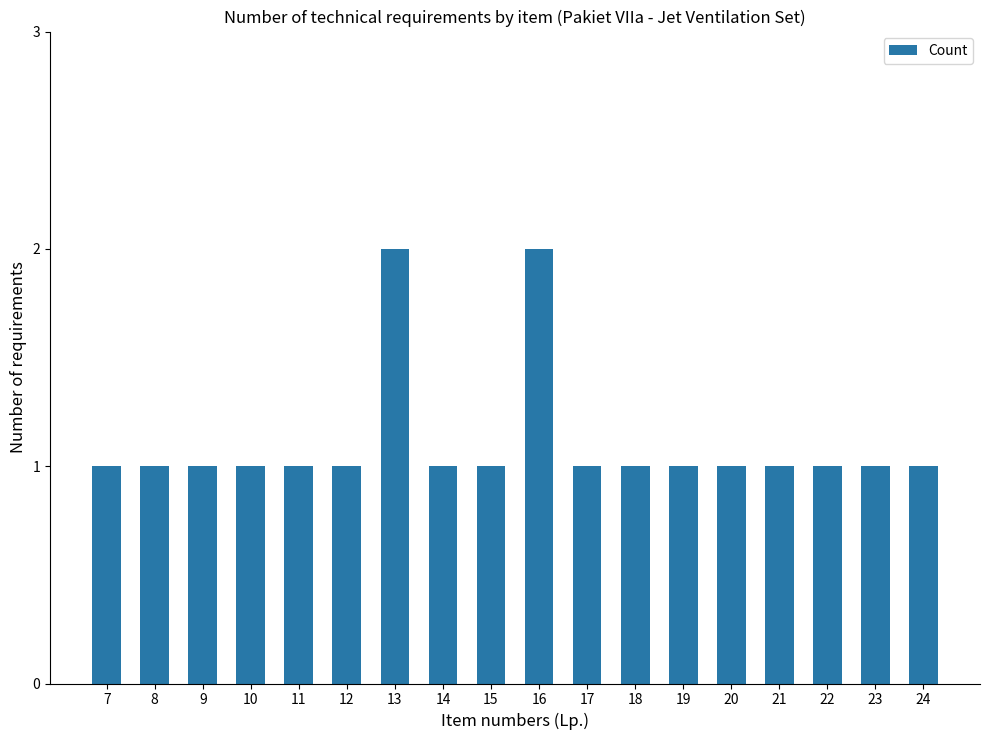

Reading left to right, what are all the values shown in this chart?

1	1	1	1	1	1	2	1	1	2	1	1	1	1	1	1	1	1